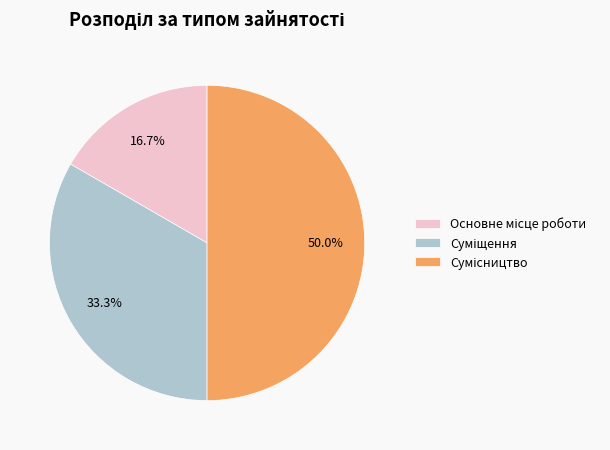

How many slices are in this pie chart?

3